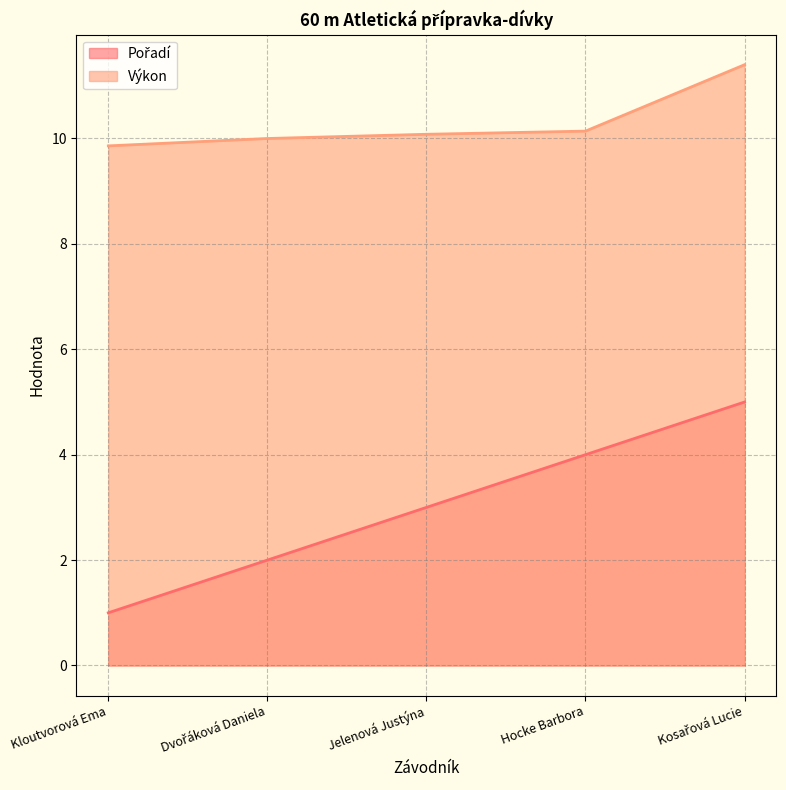

What is the label of the 5th point from the right?

Kloutvorová Ema